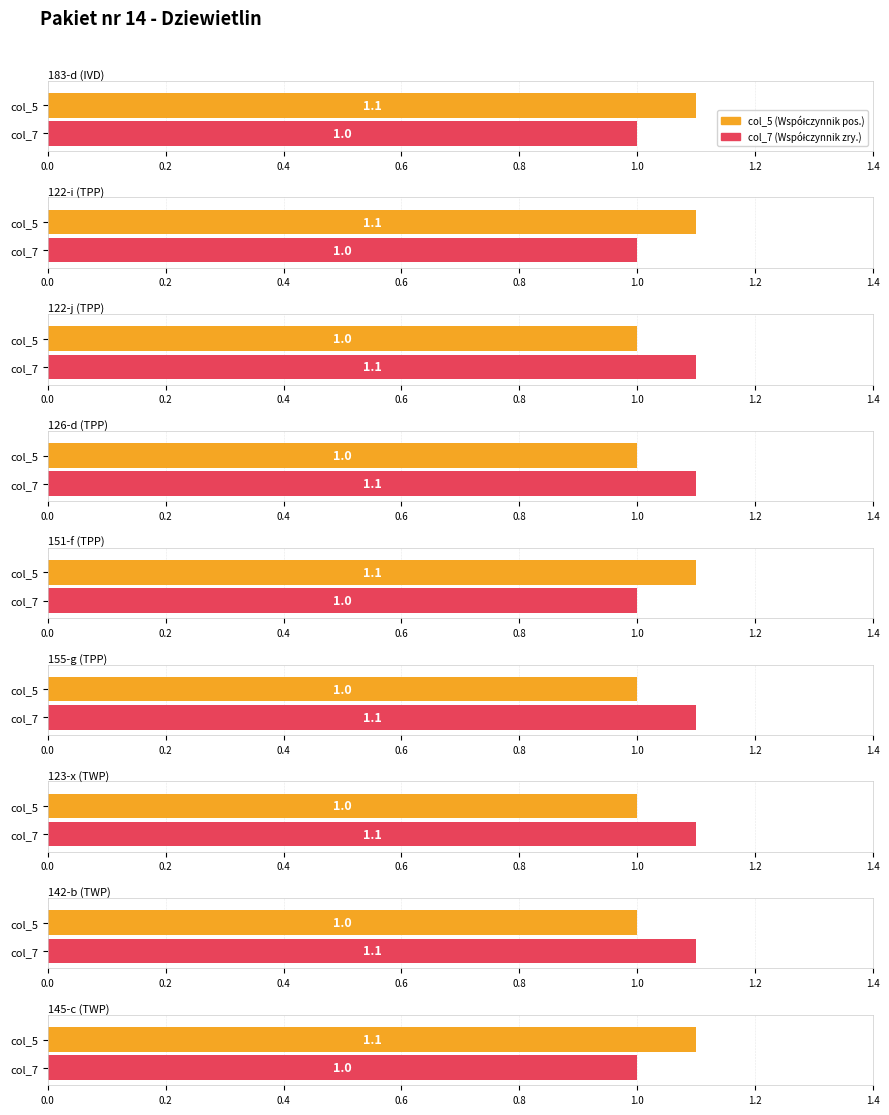

Rank the series by their average value, from highest to lowest.

col_7, col_5